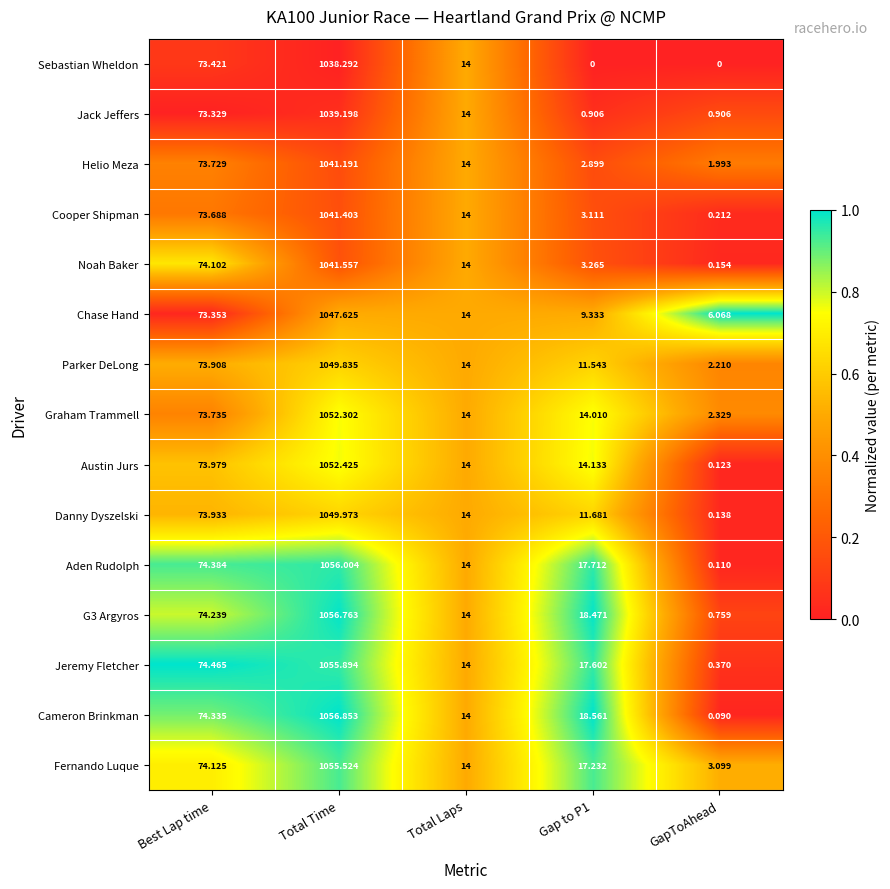

Where does the Parker DeLong series first go above 14?

Best Lap time